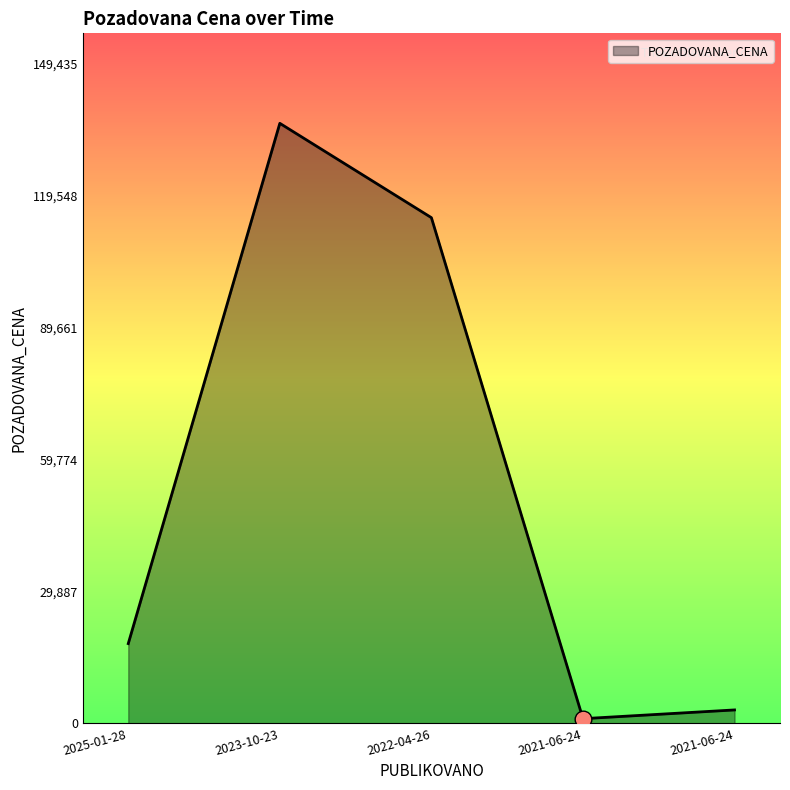

How many interior local valleys (lower than both neighbors) does the data have?

1